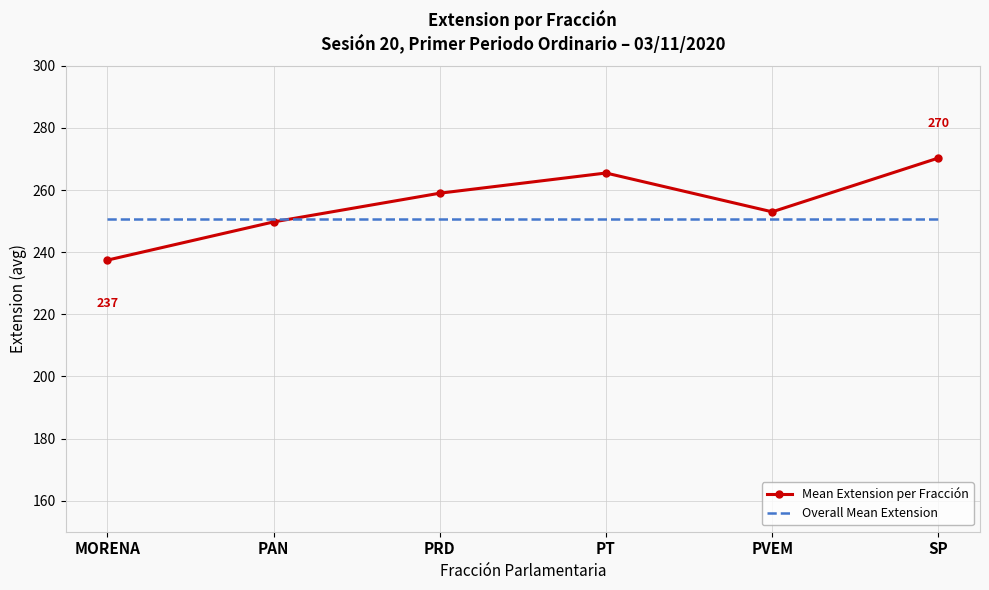

Which series ends up on top after the final intersection of Overall Mean Extension and Mean Extension per Fracción?

Mean Extension per Fracción